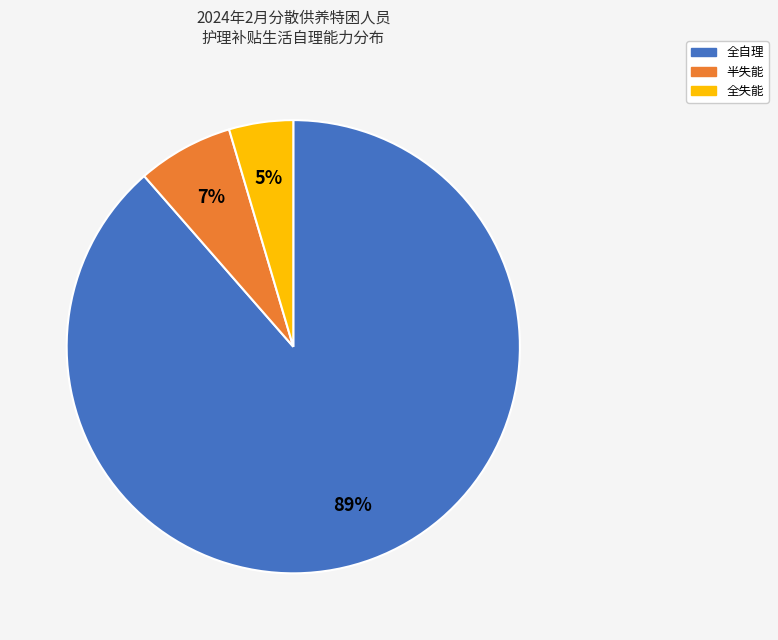

Which has a higher value, 全自理 or 半失能?

全自理